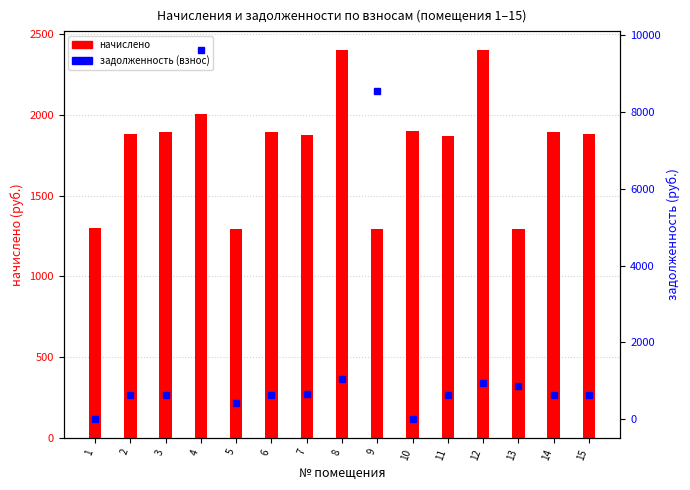

Which series has the largest total across all categories?

начислено